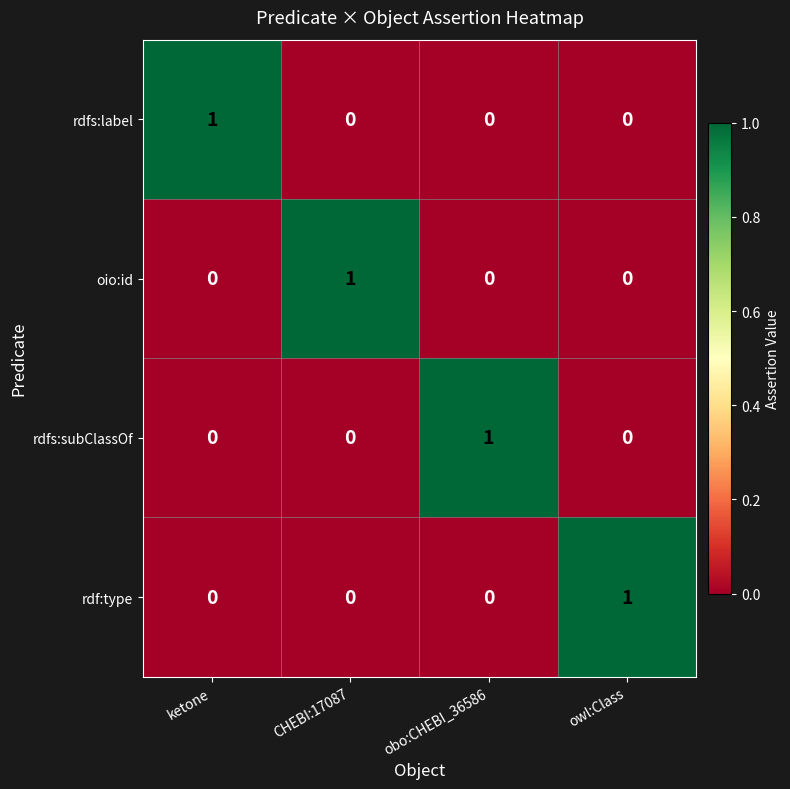

The rdf:type series shows -1 at CHEBI:17087. True or false?

False